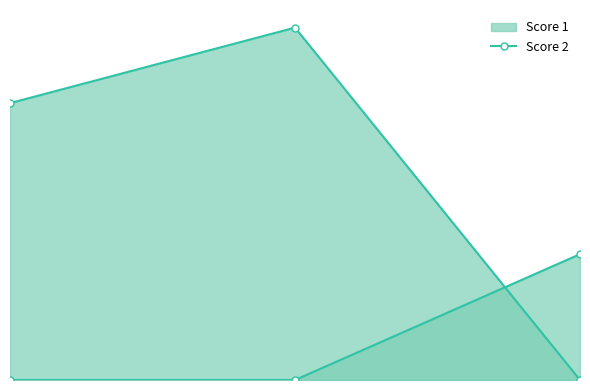

Reading left to right, transcribe all the data shown in this chart.

Score 1 line: 11	14	0
Score 2 line: 0	0	5